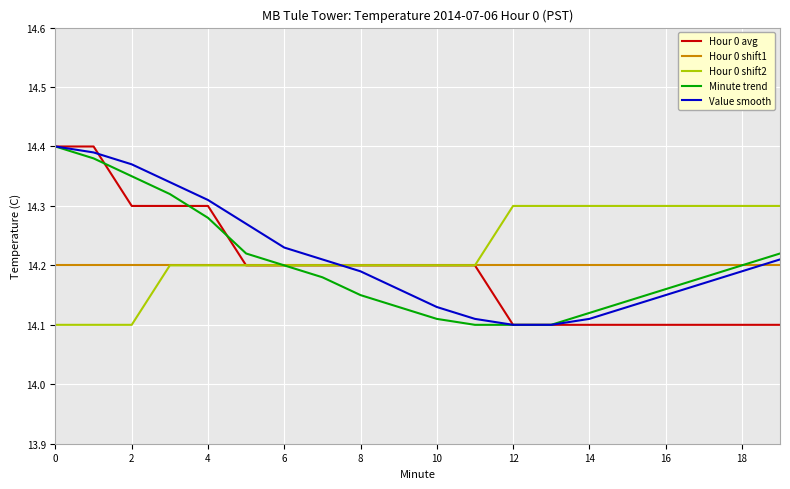

True or false: Value smooth and Hour 0 shift1 cross at least once.

True